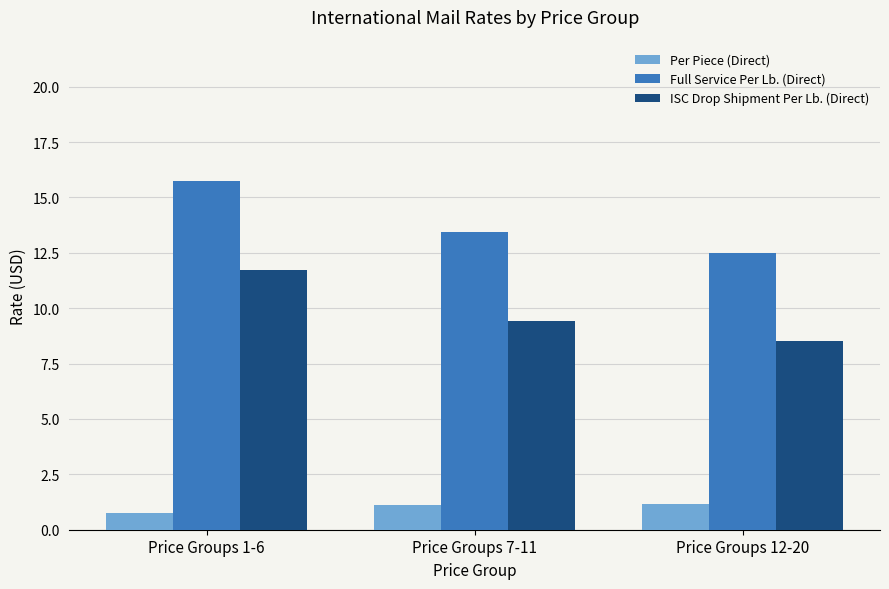

What is the spread (max minus min) of values at Price Groups 1-6?

15.0